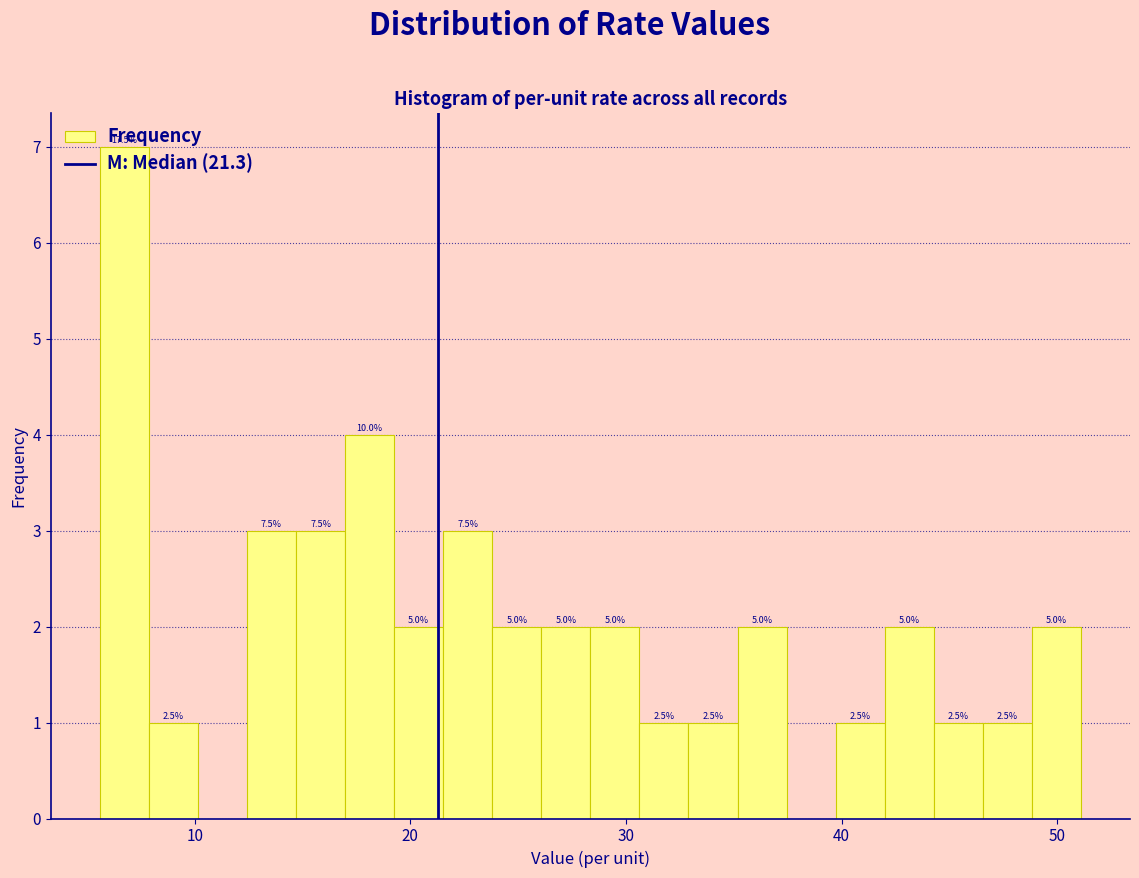

Around what value on the x-axis is the tallest bar? Give the approximate position of its centre, as read against the axis.

7